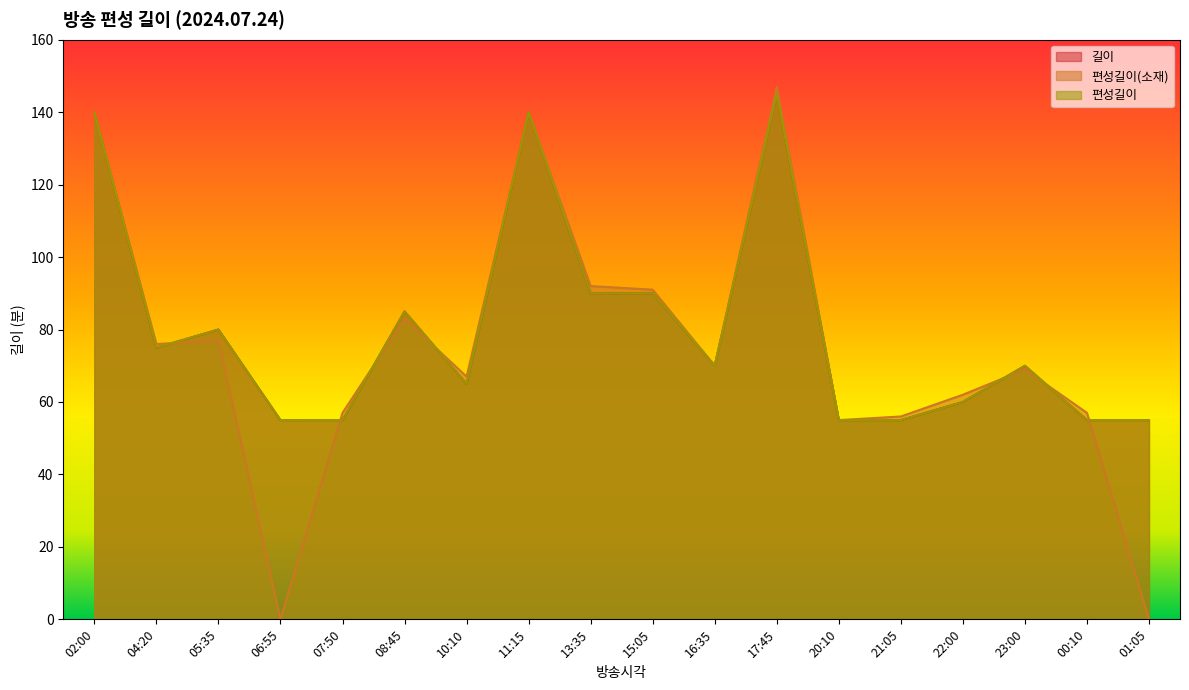

How many lines are shown in the chart?

3